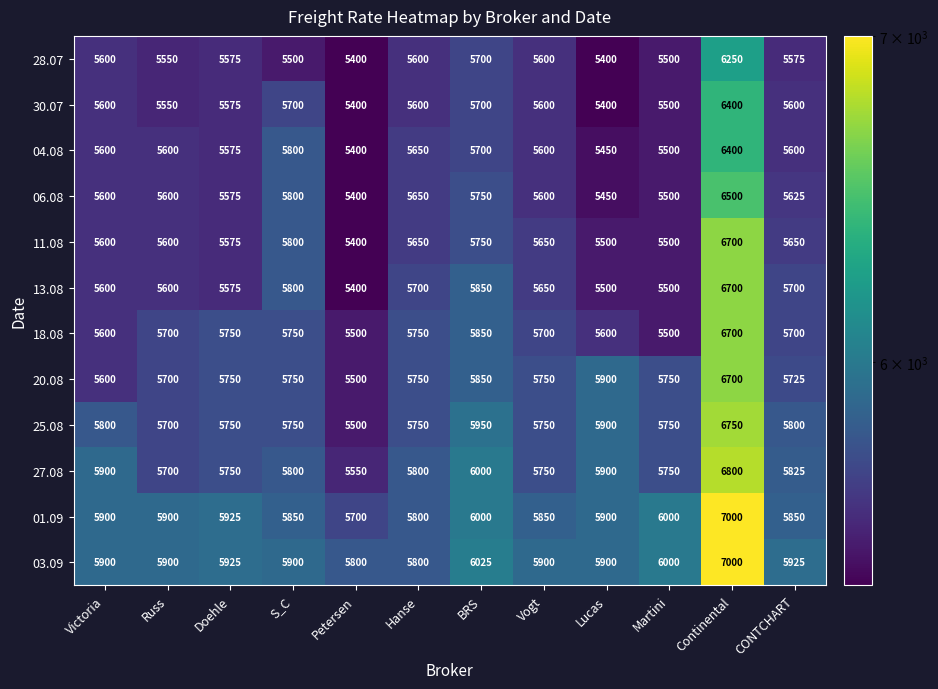

Between S_C and CONTCHART, which series saw the biggest shift?

04.08